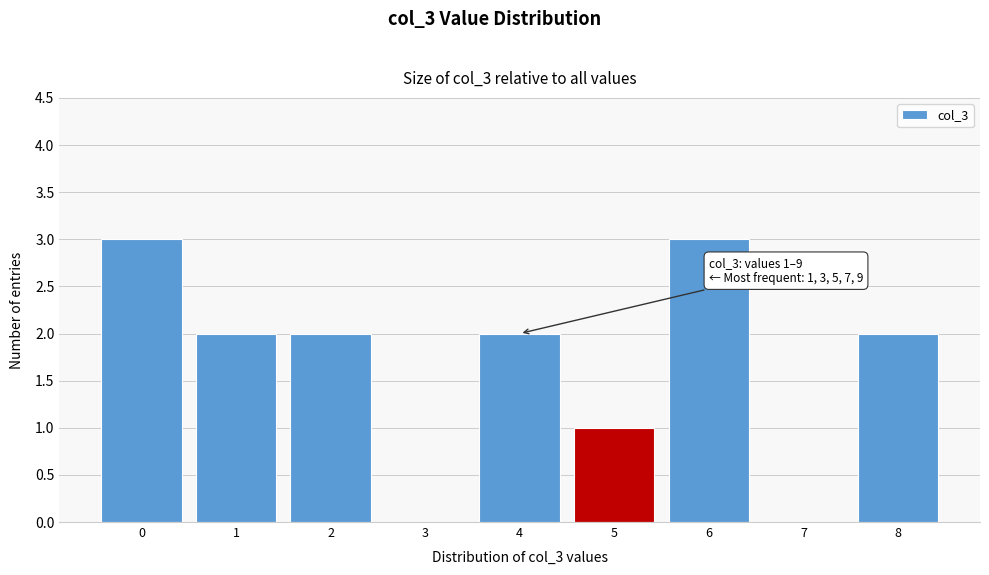

Reading left to right, extract all data points from this chart.

0=3	1=2	2=2	3=0	4=2	5=1	6=3	7=0	8=2